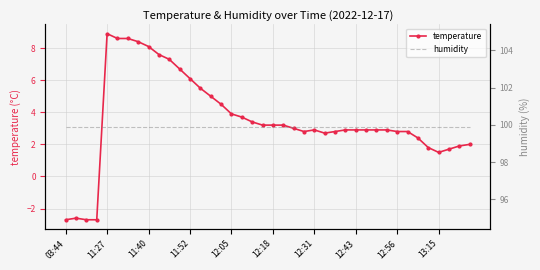

What is the lowest value of the humidity series?

99.9